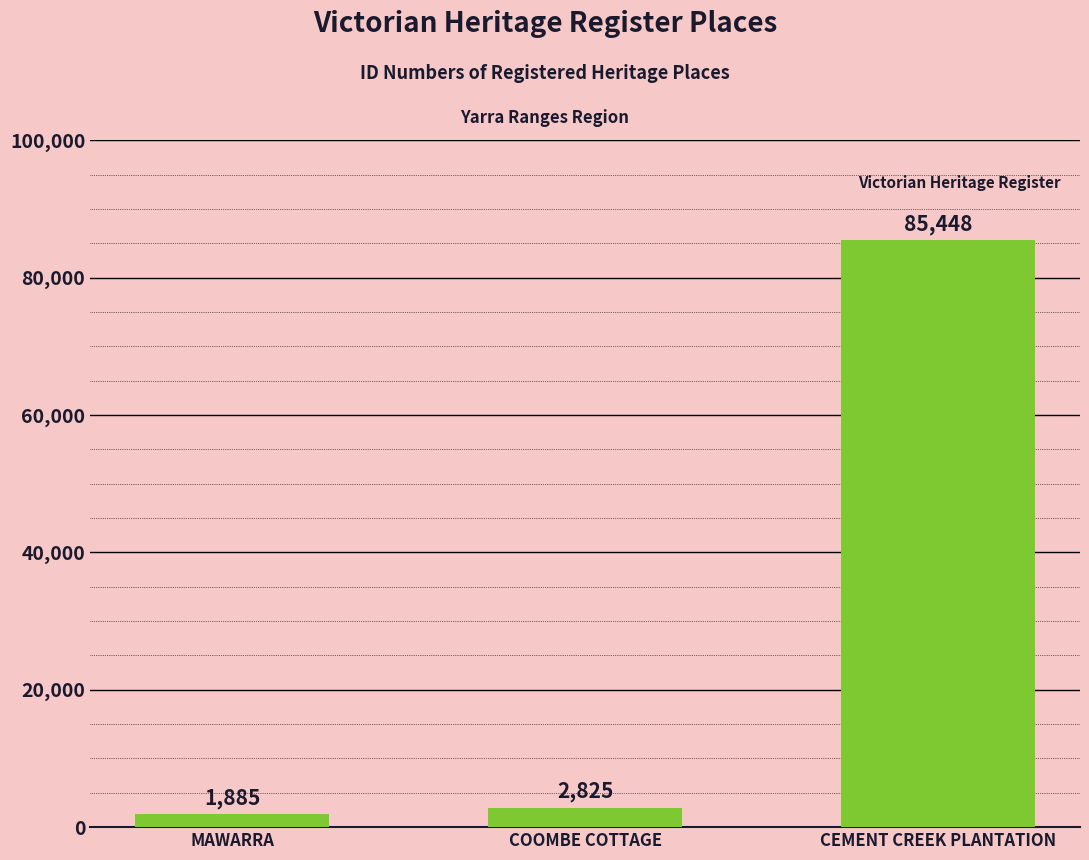

List the labels in order of value, smallest first.

MAWARRA, COOMBE COTTAGE, CEMENT CREEK PLANTATION